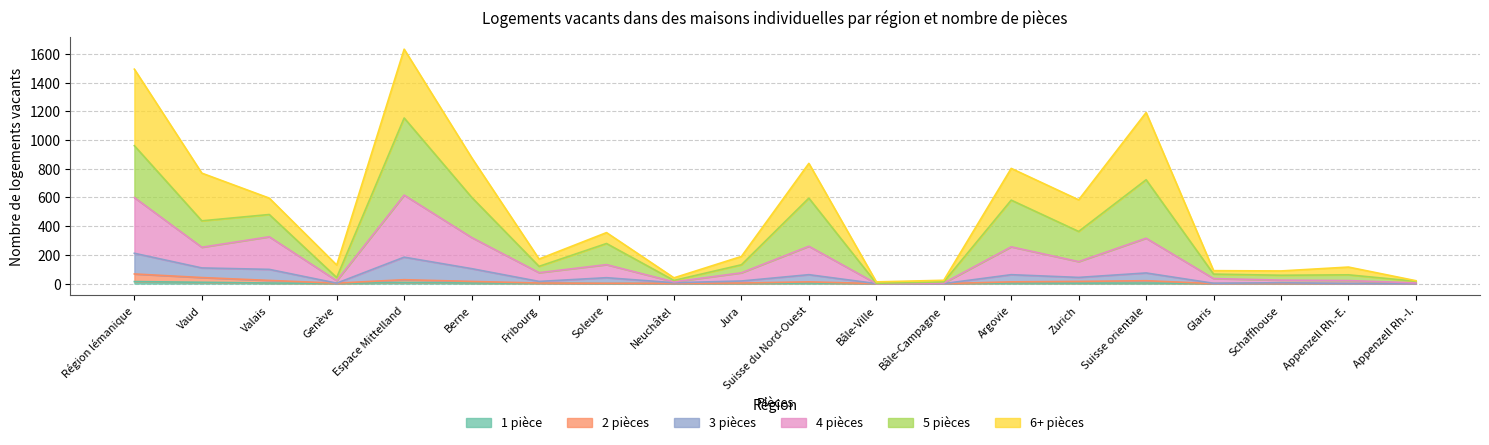

True or false: 4 pièces and 2 pièces intersect in this chart.

False